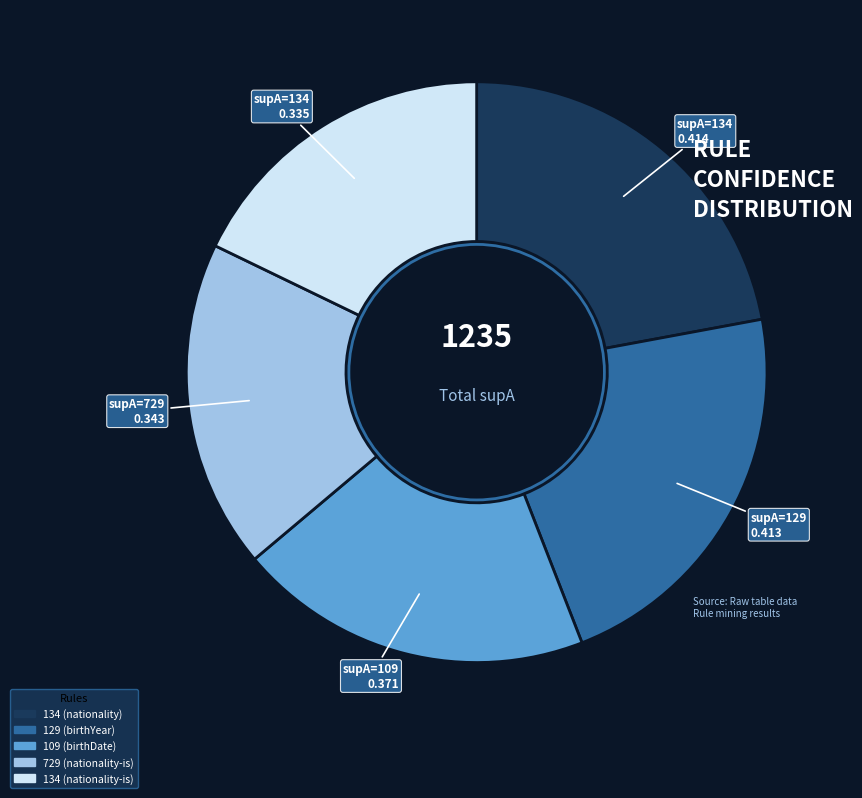

Does 134 (nationality) account for over 50% of the chart?

No